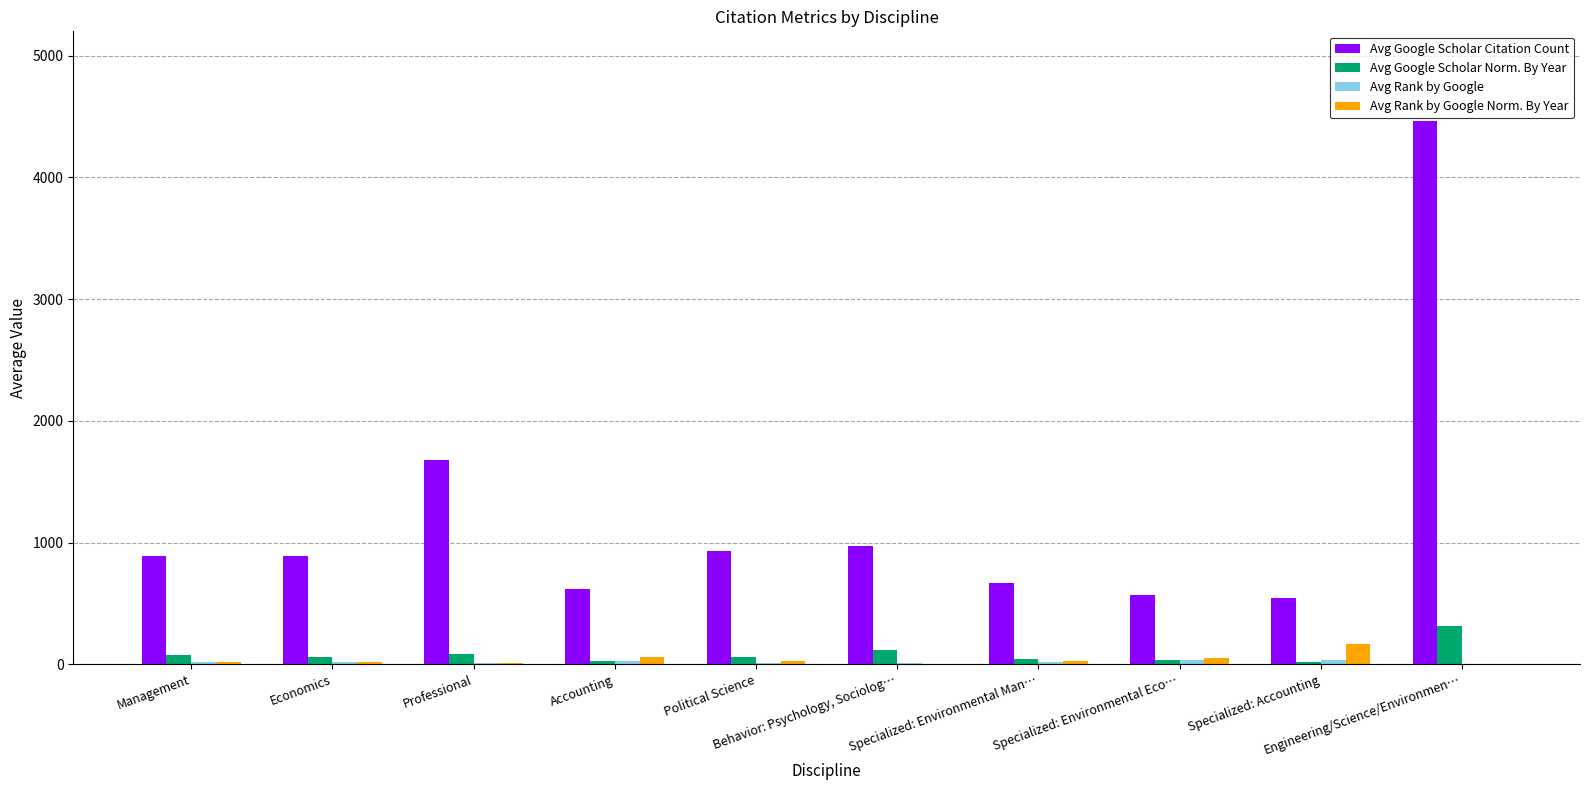

What is the sum of all Avg Google Scholar Citation Count values?

12225.9